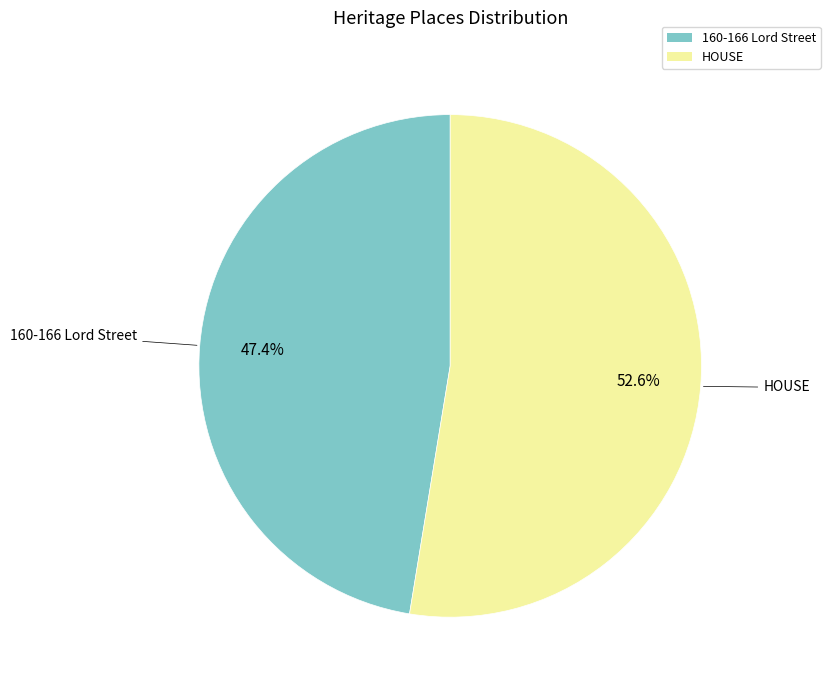

What is the largest slice in the pie chart?

HOUSE